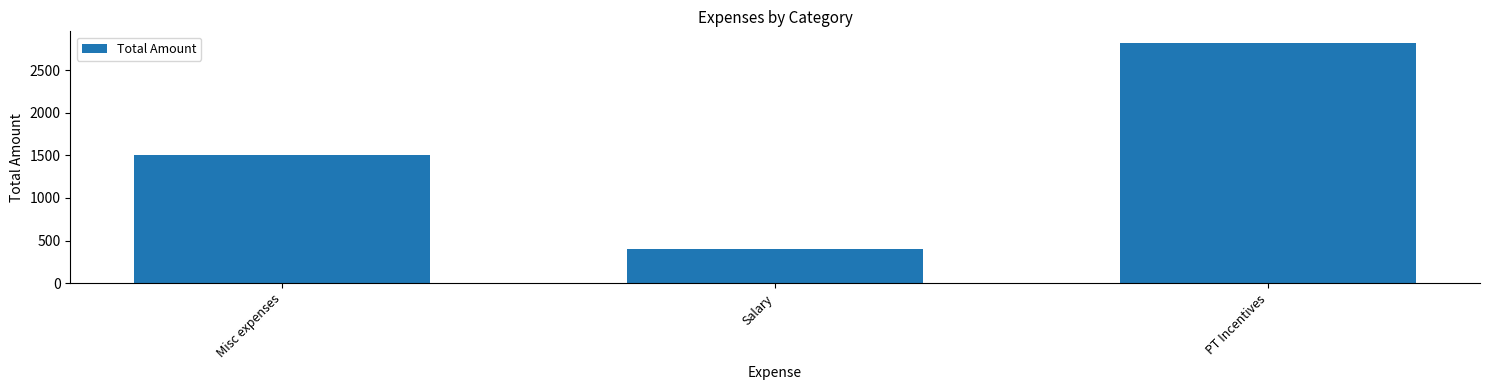

List the labels in order of value, largest first.

PT Incentives, Misc expenses, Salary